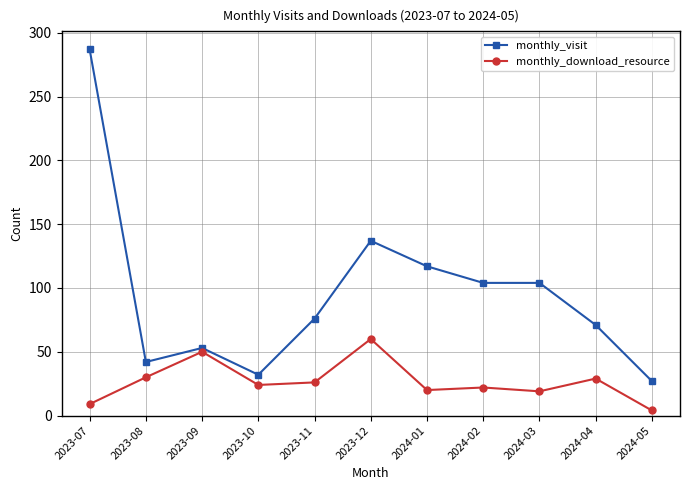

At 2024-03, list the series in order from smallest to largest.

monthly_download_resource, monthly_visit